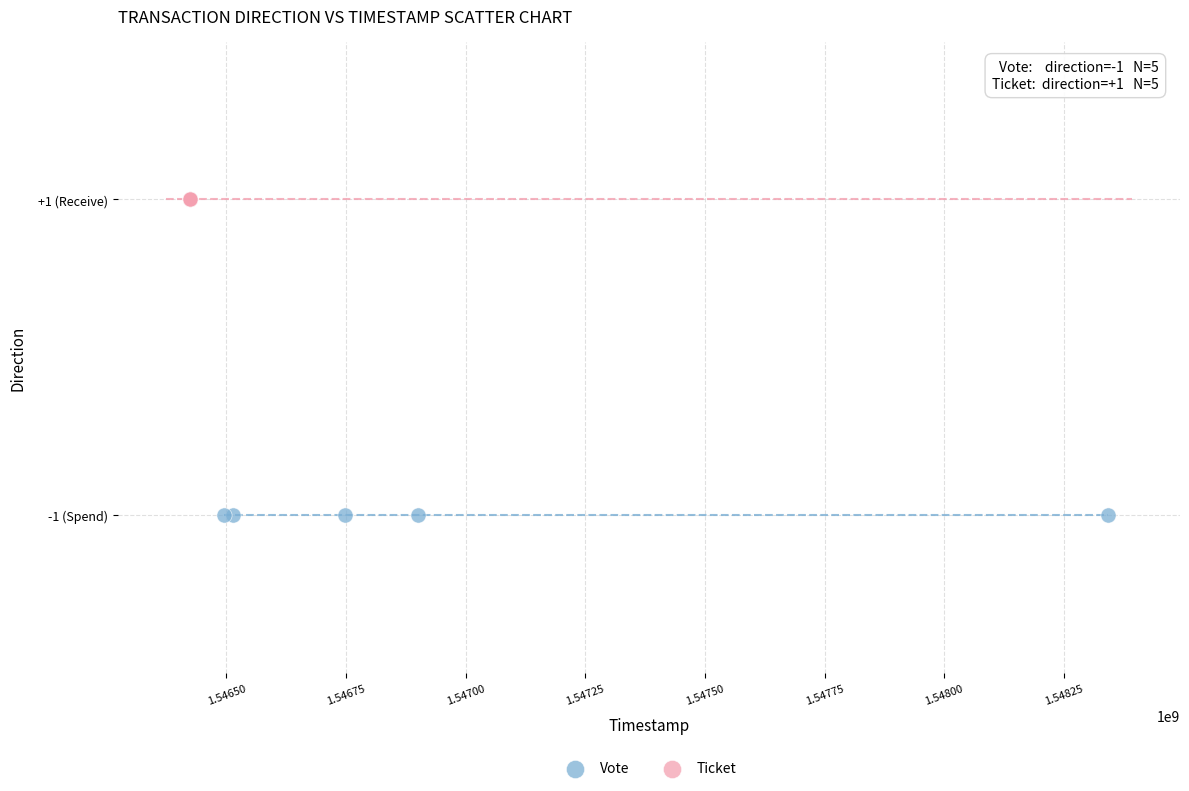

Which series reaches the minimum Y coordinate?

Vote